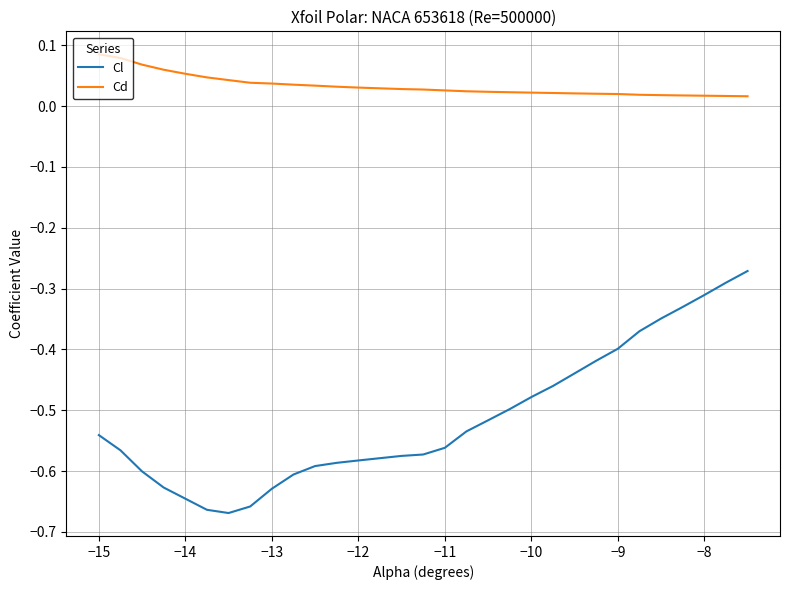

In Cl, how many points are lower than both neighbors (excluding endpoints)?

1